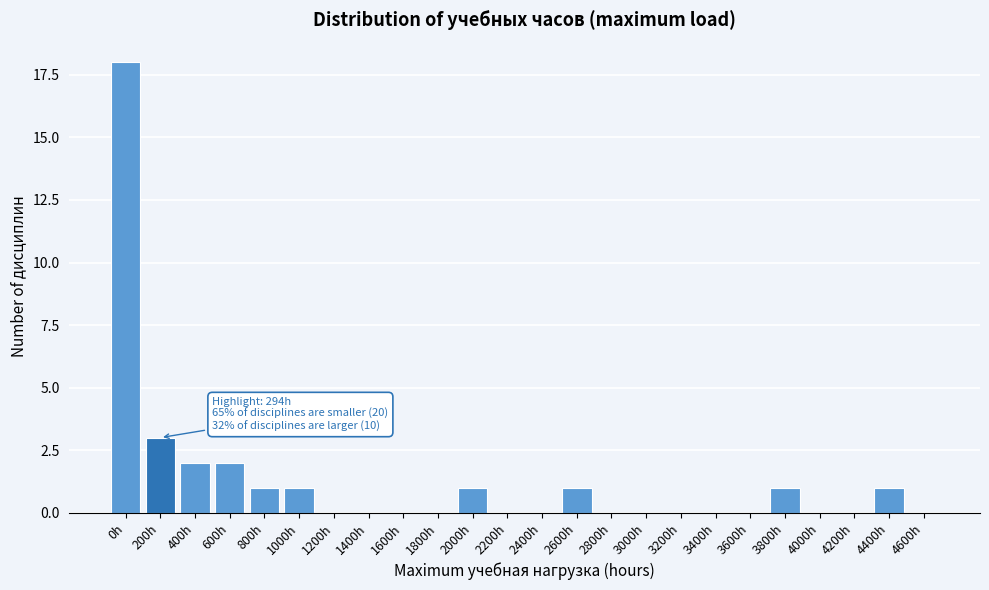

Reading left to right, extract all data points from this chart.

0h=18	200h=3	400h=2	600h=2	800h=1	1000h=1	1200h=0	1400h=0	1600h=0	1800h=0	2000h=1	2200h=0	2400h=0	2600h=1	2800h=0	3000h=0	3200h=0	3400h=0	3600h=0	3800h=1	4000h=0	4200h=0	4400h=1	4600h=0